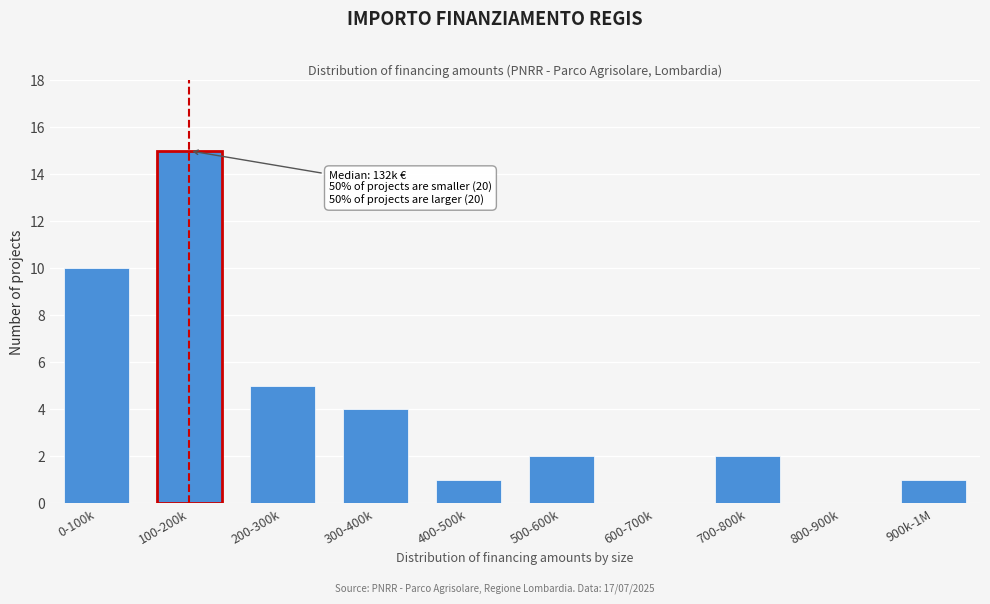

Reading left to right, extract all data points from this chart.

0-100k=10	100-200k=15	200-300k=5	300-400k=4	400-500k=1	500-600k=2	600-700k=0	700-800k=2	800-900k=0	900k-1M=1